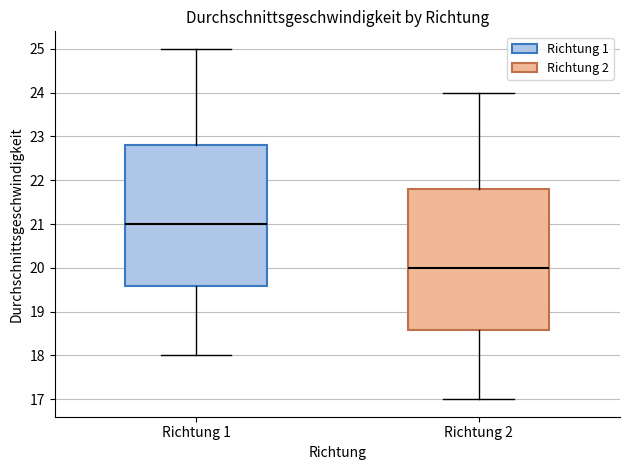

Which box has the lowest median line?

Richtung 2